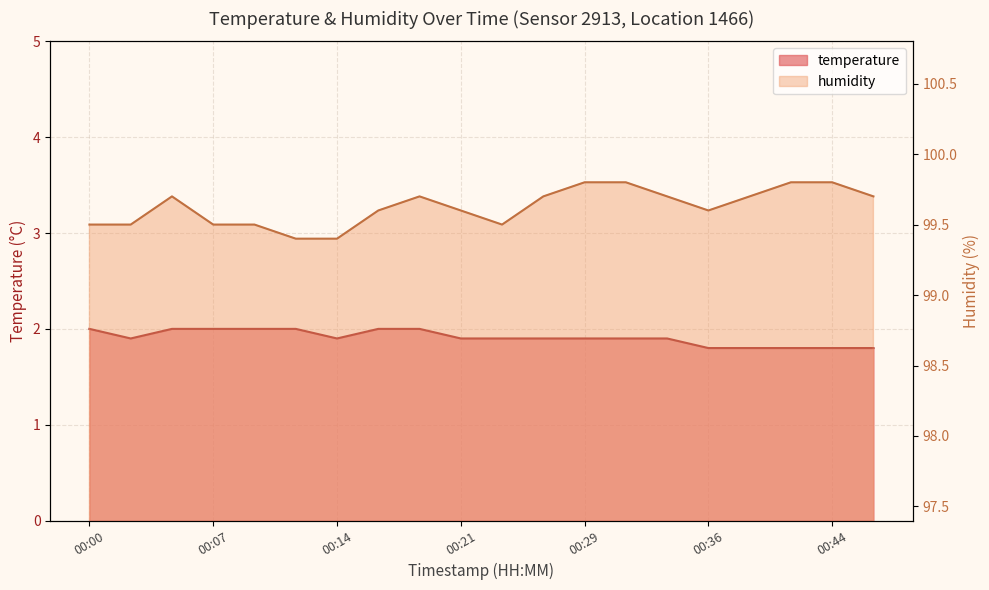

At which label does temperature reach its minimum?

00:36